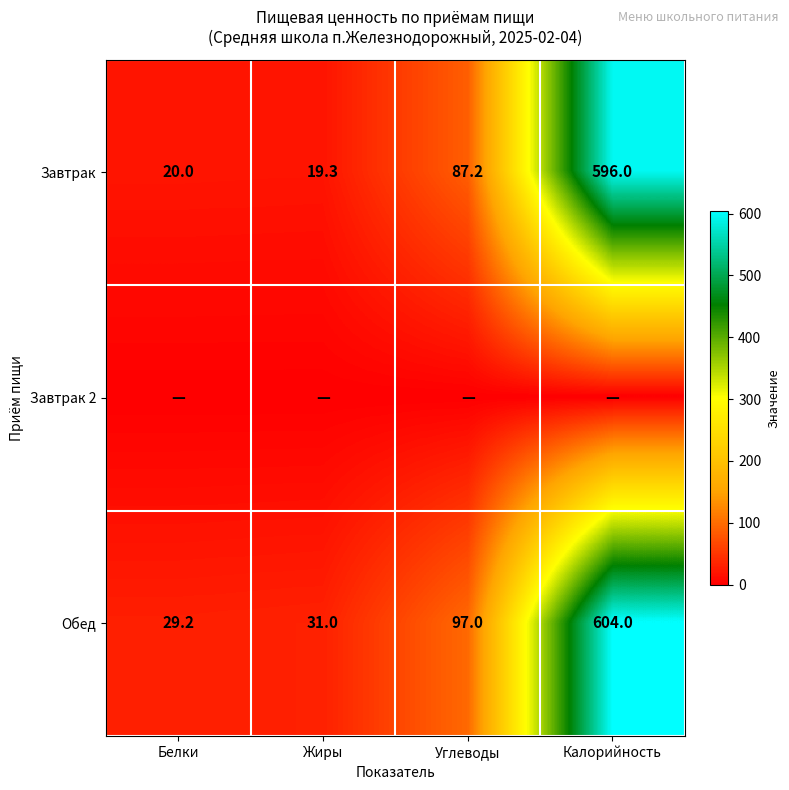

What is the sum of the Обед values at Белки and Калорийность?

633.2